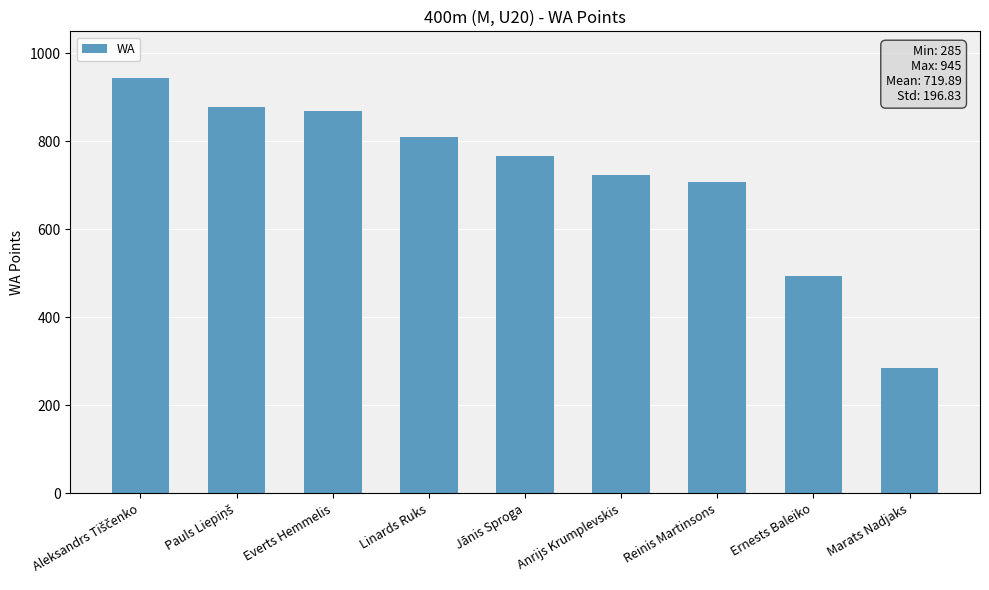

How many bars are there in total?

9